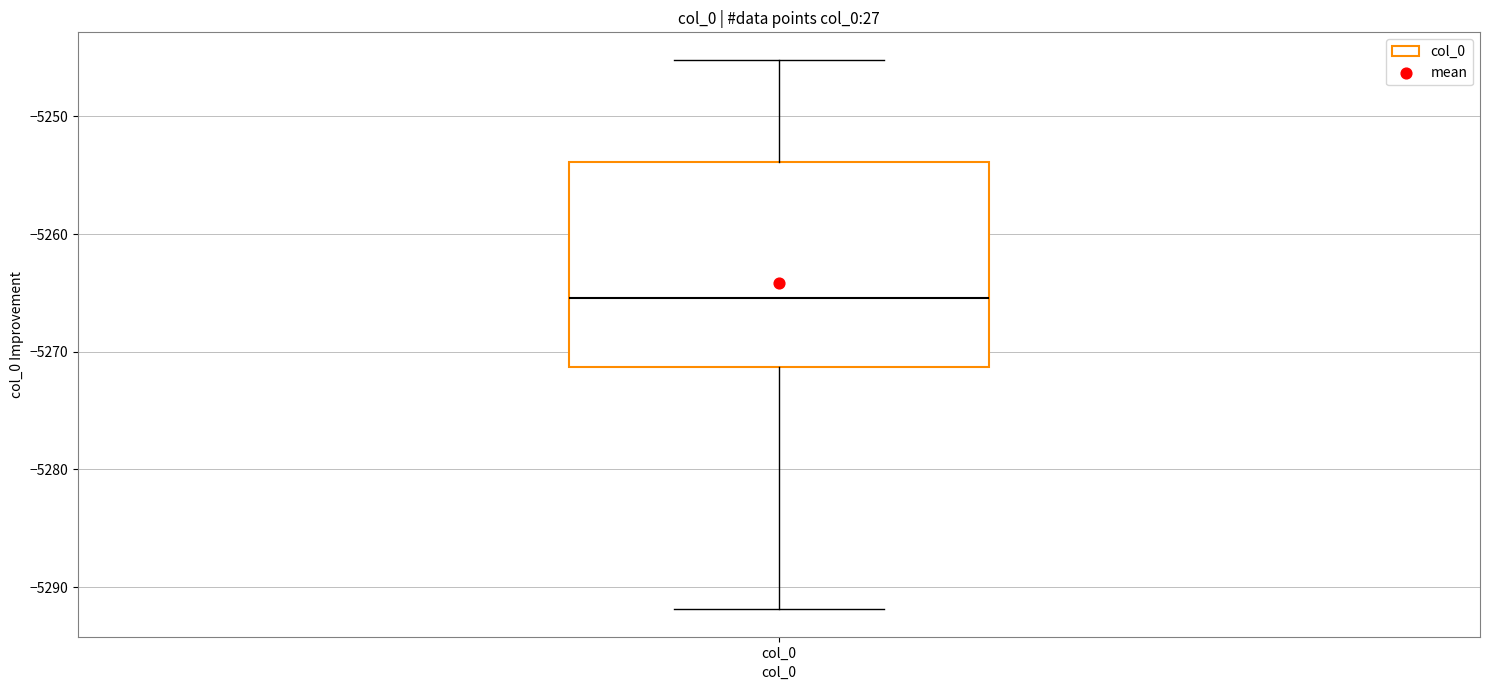

Transcribe this box plot: give where the median line is, the range the box spans, and where the two whiskers end, as read against the y-axis. The values are not printed on the chart, so give them approximately, as read against the axis.

median -5265, box -5271 to -5254, whiskers -5292 to -5245